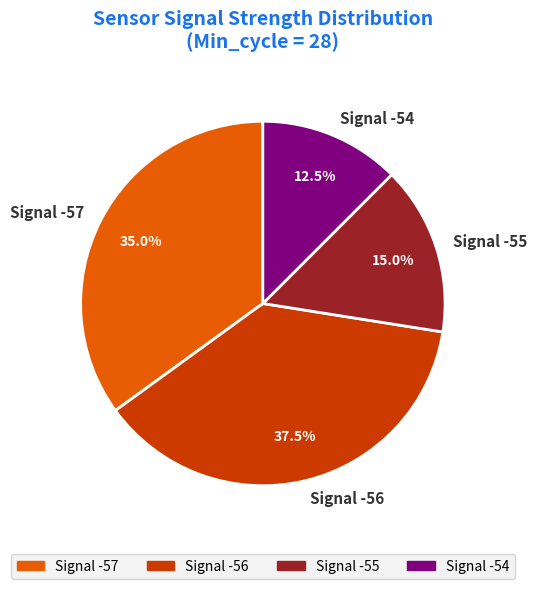

Which slice is the smallest?

Signal -54